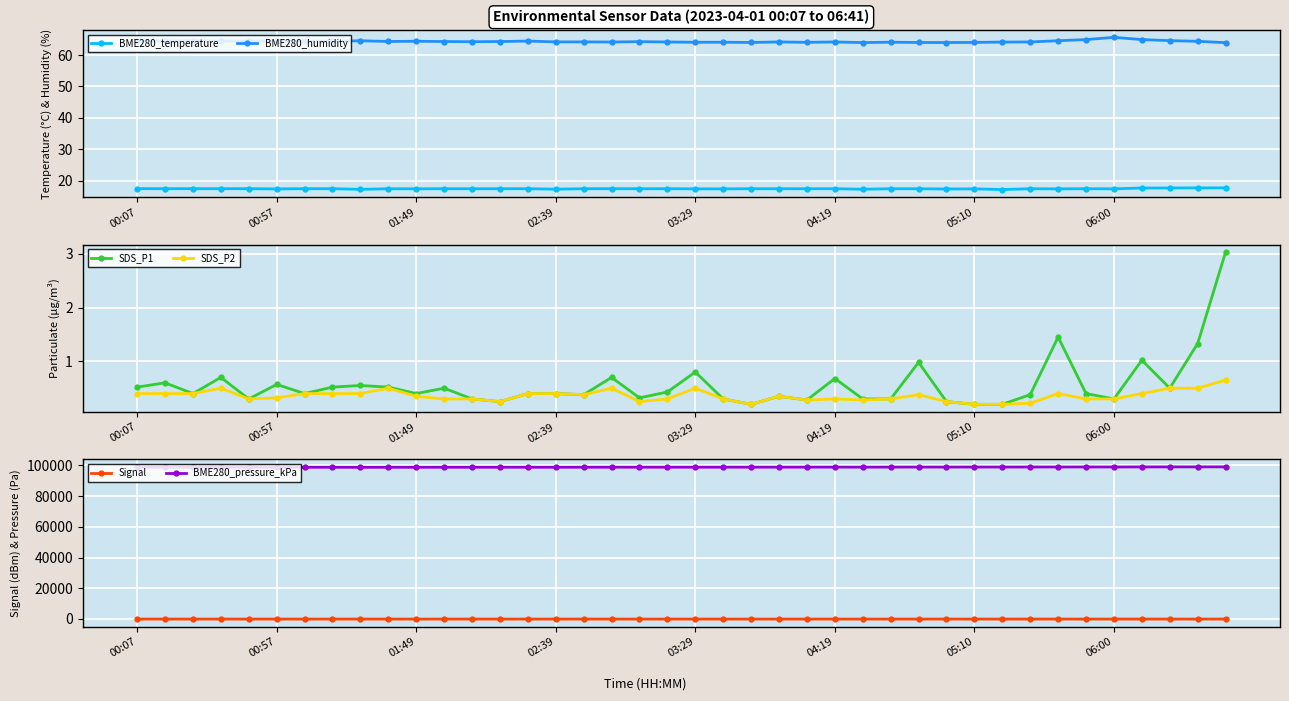

At how many categories does at least one series exceed 21231?

40